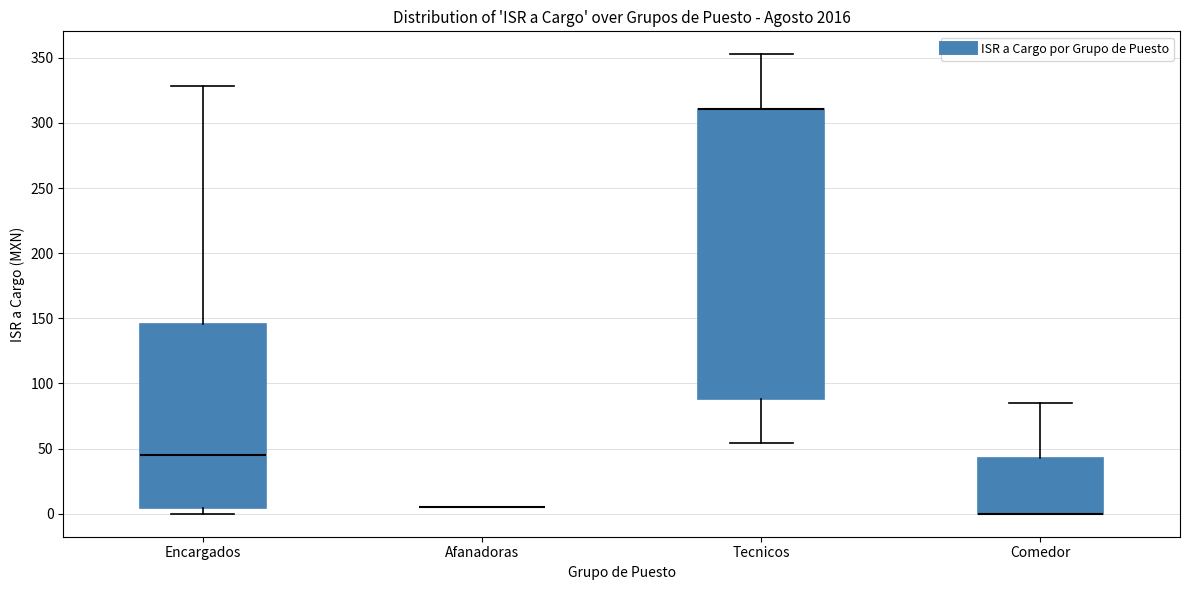

Reading left to right, transcribe this box plot: for each box, give where its median line is, the range the box spans, and where its two whiskers end, as read against the y-axis. The values are not printed on the chart, so give them approximately, as read against the axis.

Encargados: median 45, box 5 to 145, whiskers 0 to 330
Afanadoras: box collapsed to a line at 5, whiskers 5 to 5
Tecnicos: median 310 (drawn on the box's upper edge), box 90 to 310, whiskers 55 to 355
Comedor: median 0 (drawn on the box's lower edge), box 0 to 45, whiskers 0 to 85